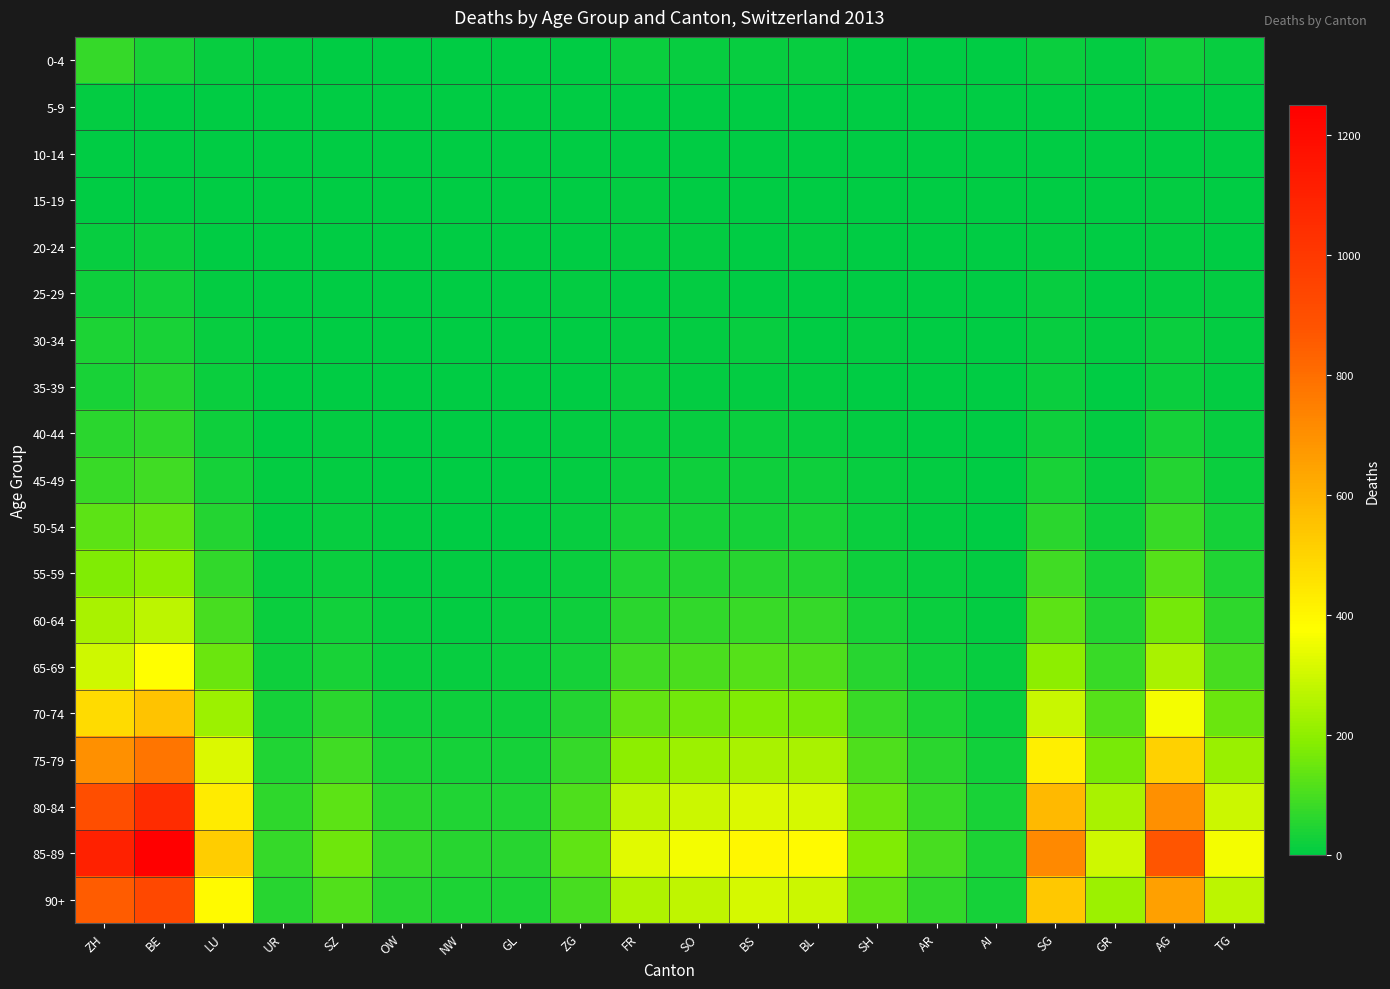

Reading right to left, extract all data points from this chart.

0-4: TG=11	AG=27	GR=5	SG=17	AI=2	AR=2	SH=3	BL=13	BS=12	SO=11	FR=15	ZG=3	GL=1	NW=0	OW=1	SZ=1	UR=6	LU=11	BE=38	ZH=74
5-9: TG=2	AG=1	GR=0	SG=1	AI=0	AR=0	SH=1	BL=0	BS=0	SO=1	FR=0	ZG=1	GL=0	NW=0	OW=0	SZ=0	UR=1	LU=0	BE=1	ZH=6
10-14: TG=0	AG=2	GR=0	SG=2	AI=0	AR=0	SH=0	BL=0	BS=1	SO=0	FR=2	ZG=0	GL=1	NW=0	OW=0	SZ=0	UR=0	LU=0	BE=2	ZH=4
15-19: TG=0	AG=6	GR=0	SG=2	AI=0	AR=0	SH=1	BL=2	BS=0	SO=0	FR=6	ZG=0	GL=1	NW=0	OW=1	SZ=0	UR=0	LU=1	BE=3	ZH=4
20-24: TG=3	AG=6	GR=1	SG=9	AI=1	AR=0	SH=1	BL=5	BS=4	SO=6	FR=6	ZG=2	GL=0	NW=0	OW=1	SZ=1	UR=1	LU=4	BE=18	ZH=14
25-29: TG=5	AG=7	GR=2	SG=14	AI=1	AR=0	SH=0	BL=3	BS=3	SO=5	FR=4	ZG=6	GL=2	NW=0	OW=0	SZ=1	UR=1	LU=9	BE=25	ZH=24
30-34: TG=6	AG=18	GR=5	SG=12	AI=2	AR=0	SH=5	BL=4	BS=12	SO=7	FR=5	ZG=3	GL=0	NW=1	OW=1	SZ=3	UR=2	LU=10	BE=35	ZH=40
35-39: TG=7	AG=18	GR=4	SG=18	AI=0	AR=0	SH=4	BL=8	BS=6	SO=8	FR=10	ZG=4	GL=0	NW=1	OW=0	SZ=4	UR=3	LU=15	BE=50	ZH=38
40-44: TG=12	AG=32	GR=8	SG=24	AI=1	AR=3	SH=8	BL=14	BS=16	SO=12	FR=14	ZG=5	GL=2	NW=2	OW=2	SZ=5	UR=4	LU=20	BE=65	ZH=60
45-49: TG=18	AG=50	GR=14	SG=38	AI=2	AR=5	SH=10	BL=20	BS=22	SO=20	FR=18	ZG=8	GL=3	NW=2	OW=3	SZ=8	UR=5	LU=30	BE=90	ZH=80
50-54: TG=30	AG=80	GR=22	SG=60	AI=3	AR=8	SH=16	BL=36	BS=32	SO=34	FR=30	ZG=12	GL=4	NW=4	OW=5	SZ=14	UR=8	LU=50	BE=140	ZH=130
55-59: TG=45	AG=120	GR=35	SG=90	AI=5	AR=12	SH=24	BL=52	BS=55	SO=50	FR=45	ZG=16	GL=7	NW=6	OW=8	SZ=18	UR=10	LU=70	BE=200	ZH=180
60-64: TG=65	AG=165	GR=50	SG=130	AI=7	AR=18	SH=35	BL=75	BS=80	SO=70	FR=60	ZG=22	GL=10	NW=8	OW=12	SZ=25	UR=15	LU=100	BE=270	ZH=240
65-69: TG=100	AG=240	GR=80	SG=200	AI=12	AR=28	SH=55	BL=110	BS=120	SO=105	FR=90	ZG=32	GL=15	NW=14	OW=18	SZ=38	UR=22	LU=150	BE=380	ZH=300
70-74: TG=150	AG=360	GR=120	SG=290	AI=18	AR=42	SH=80	BL=170	BS=180	SO=160	FR=140	ZG=50	GL=22	NW=20	OW=28	SZ=60	UR=32	LU=220	BE=550	ZH=480
75-79: TG=215	AG=510	GR=170	SG=420	AI=26	AR=60	SH=110	BL=240	BS=240	SO=220	FR=200	ZG=75	GL=32	NW=30	OW=42	SZ=90	UR=48	LU=320	BE=780	ZH=700
80-84: TG=295	AG=700	GR=240	SG=580	AI=35	AR=82	SH=148	BL=310	BS=320	SO=295	FR=270	ZG=110	GL=48	NW=45	OW=60	SZ=130	UR=65	LU=430	BE=1050	ZH=900
85-89: TG=360	AG=870	GR=300	SG=720	AI=42	AR=98	SH=178	BL=390	BS=400	SO=360	FR=330	ZG=135	GL=58	NW=55	OW=75	SZ=155	UR=75	LU=520	BE=1250	ZH=1100
90+: TG=270	AG=650	GR=220	SG=535	AI=30	AR=72	SH=132	BL=295	BS=310	SO=275	FR=250	ZG=100	GL=42	NW=40	OW=55	SZ=115	UR=55	LU=390	BE=930	ZH=850